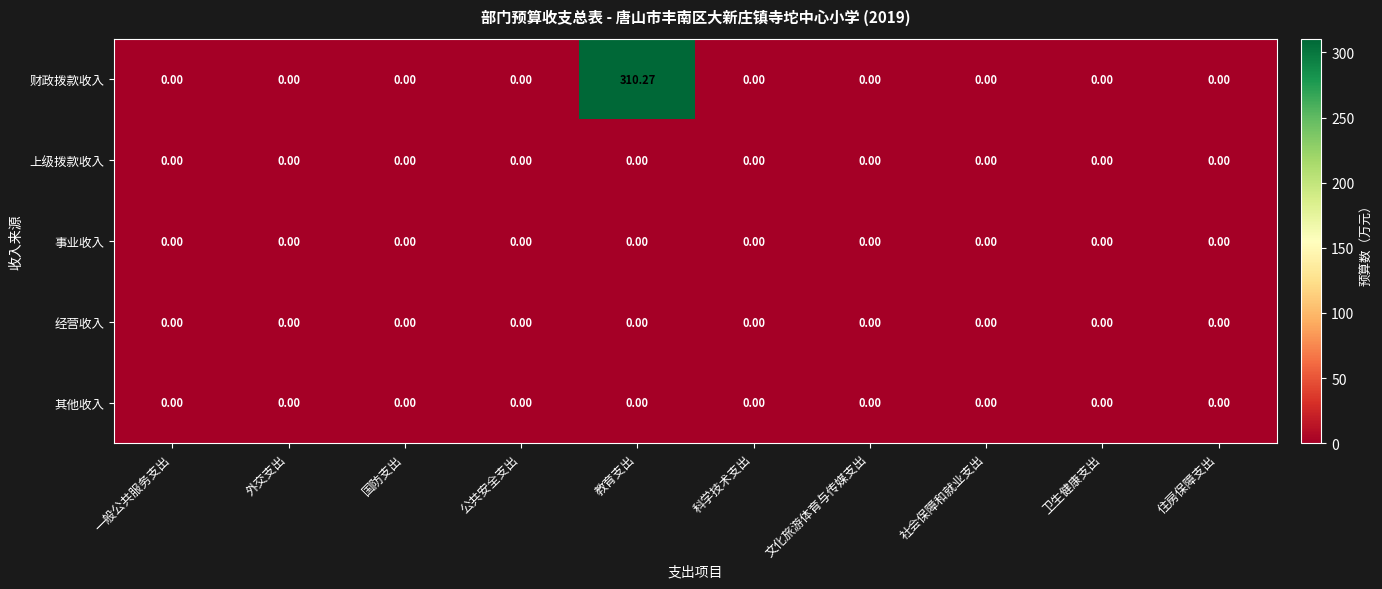

How many data points does each series have?

10